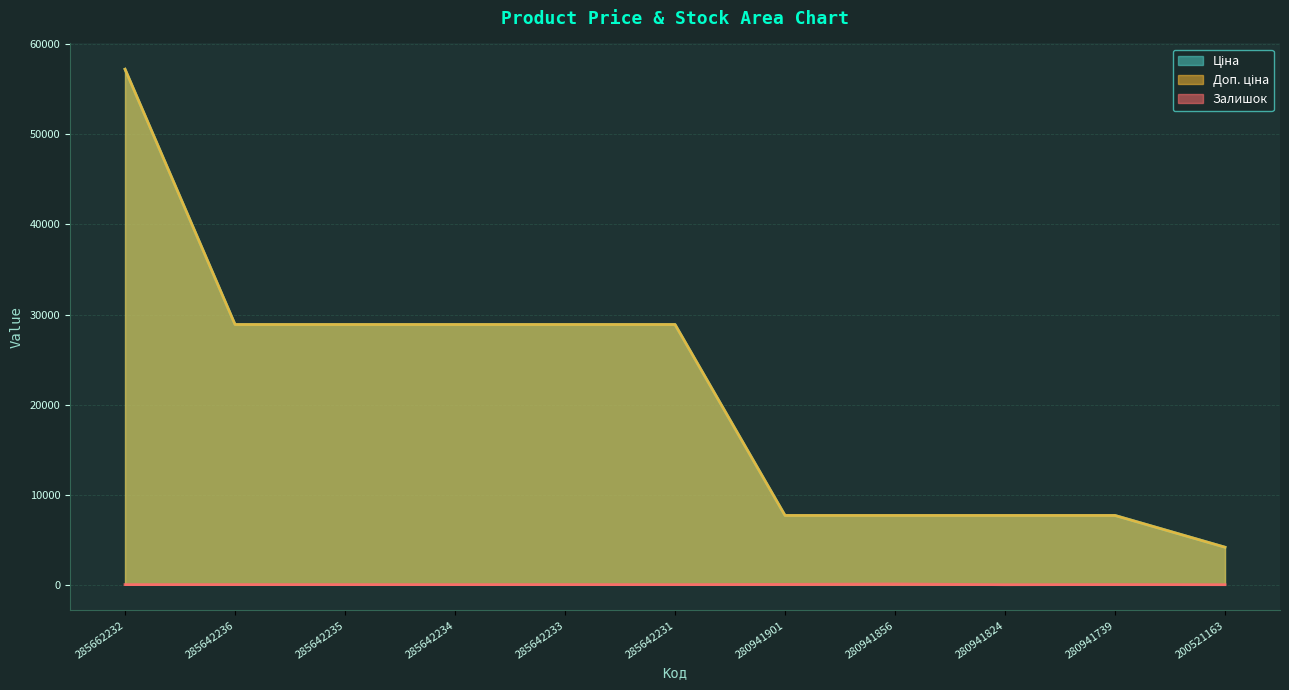

Does the chart have visible grid lines?

Yes